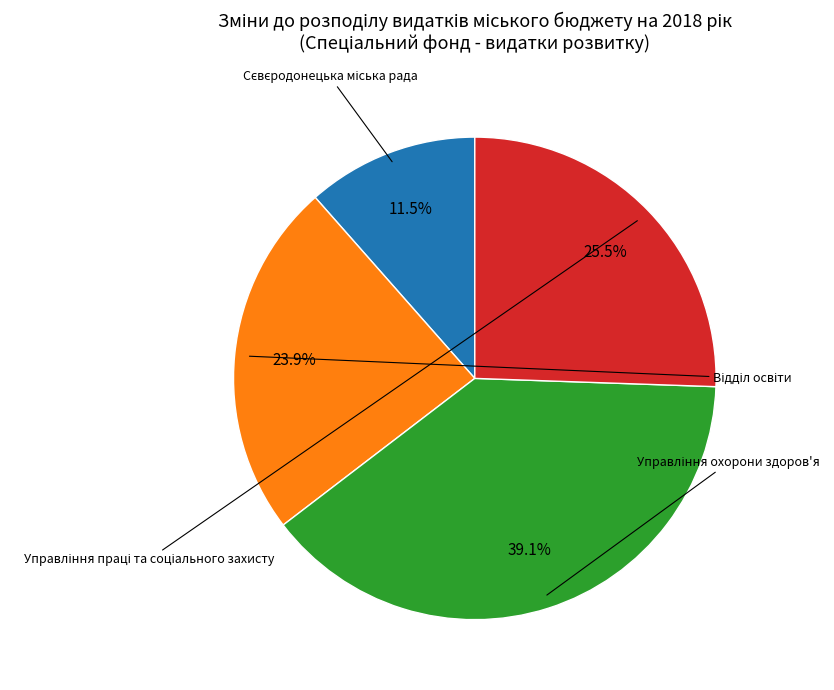

How many segments does this pie chart have?

4